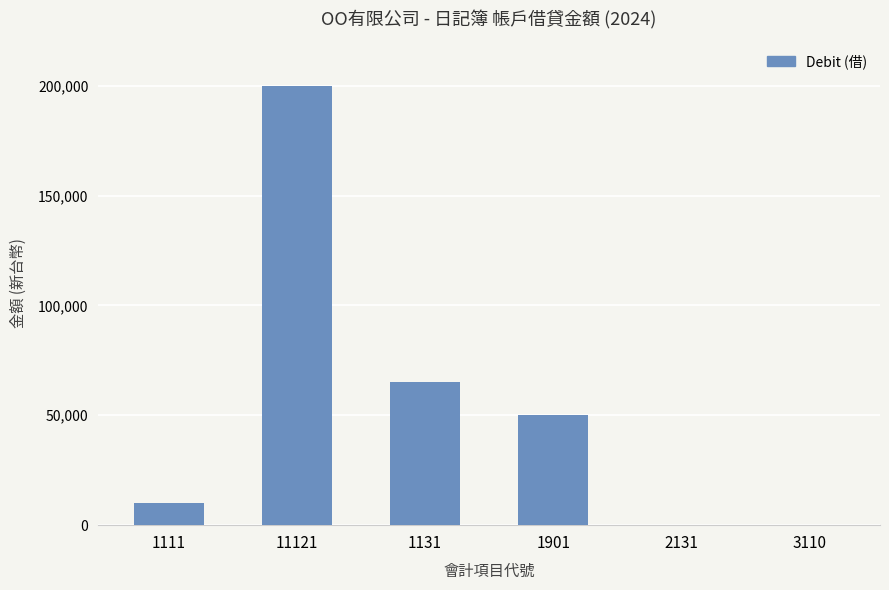

Does the chart contain stacked bars?

No